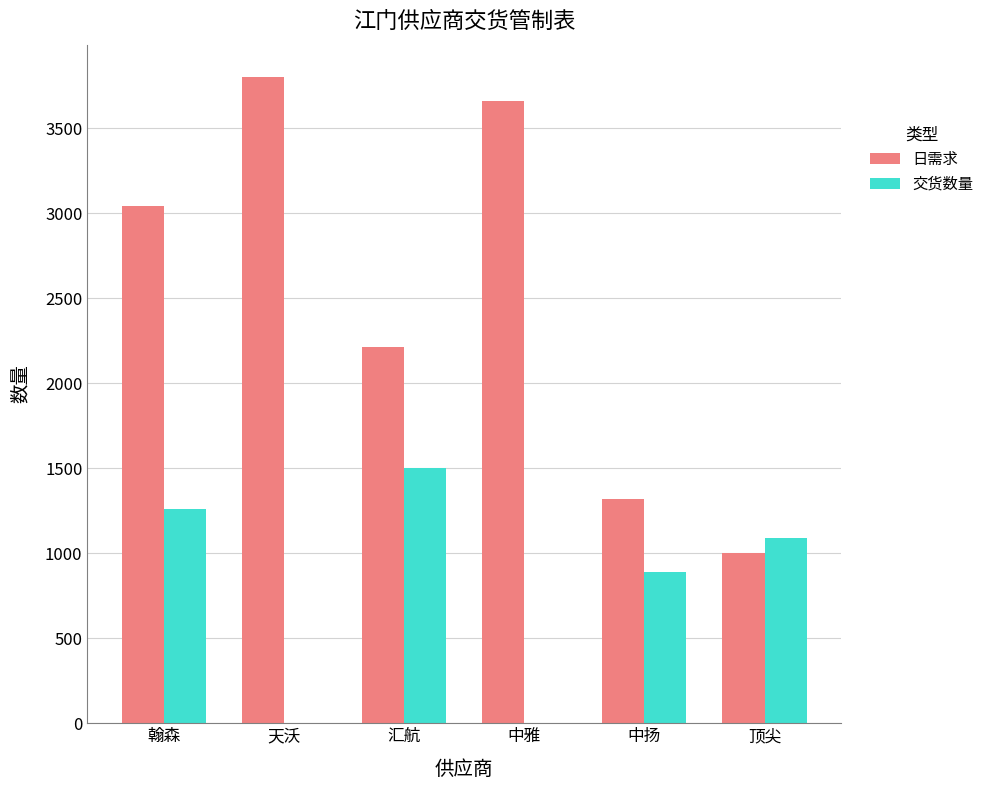

At which label does 交货数量 reach its peak?

汇航